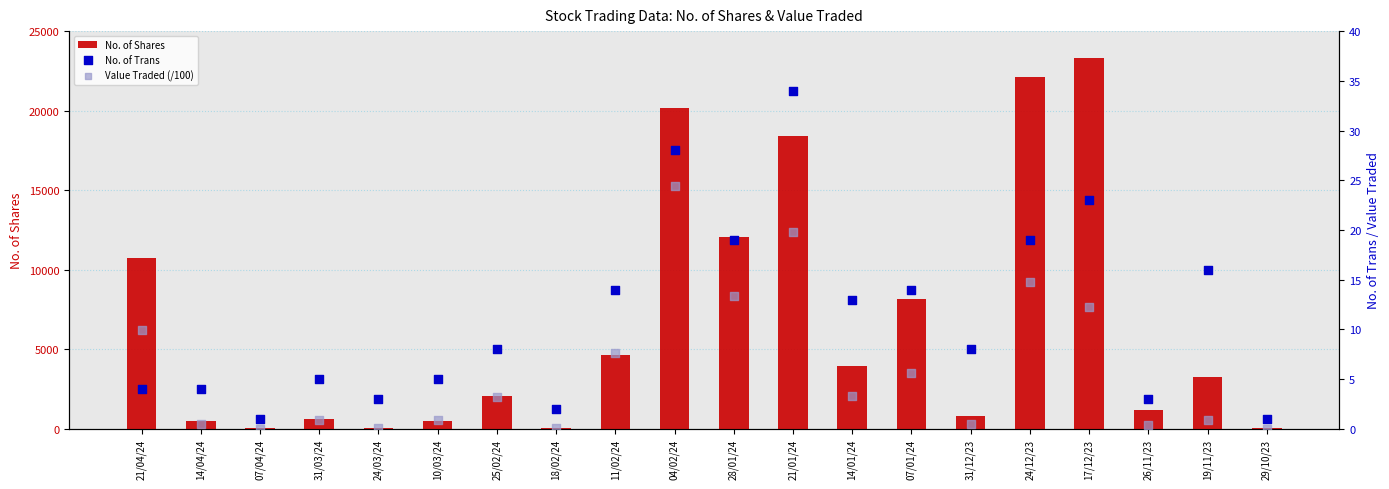

Which series reaches the maximum Y coordinate?

No. of Shares